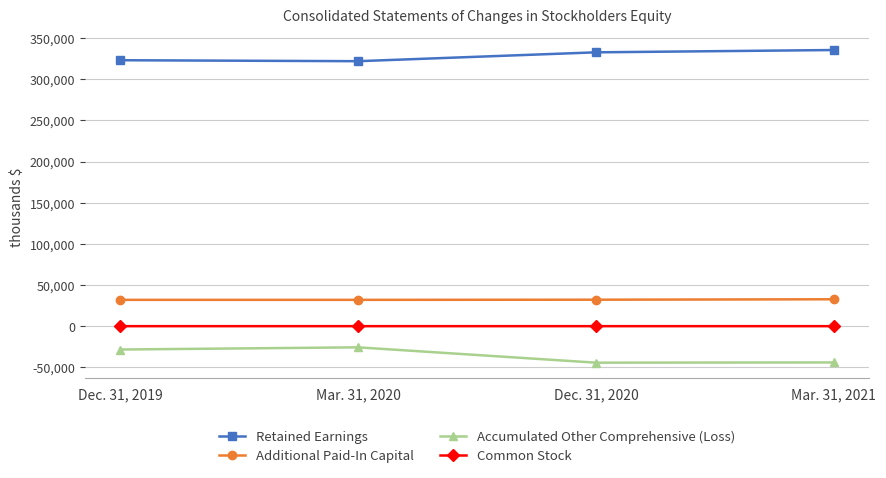

What is the label of the 3rd point from the right?

Mar. 31, 2020